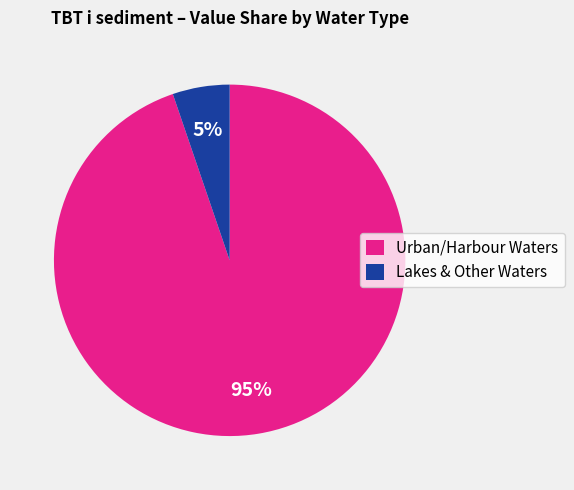

Between Urban/Harbour Waters and Lakes & Other Waters, which is larger?

Urban/Harbour Waters